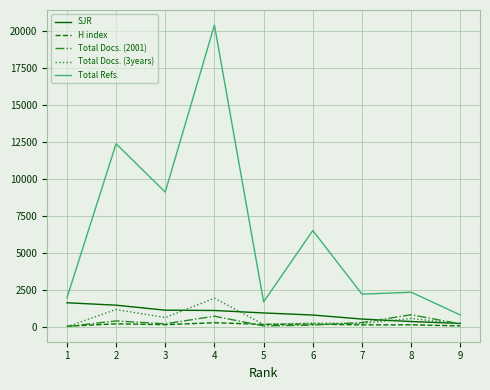

The value of Total Refs. at 5 is 1682. True or false?

True